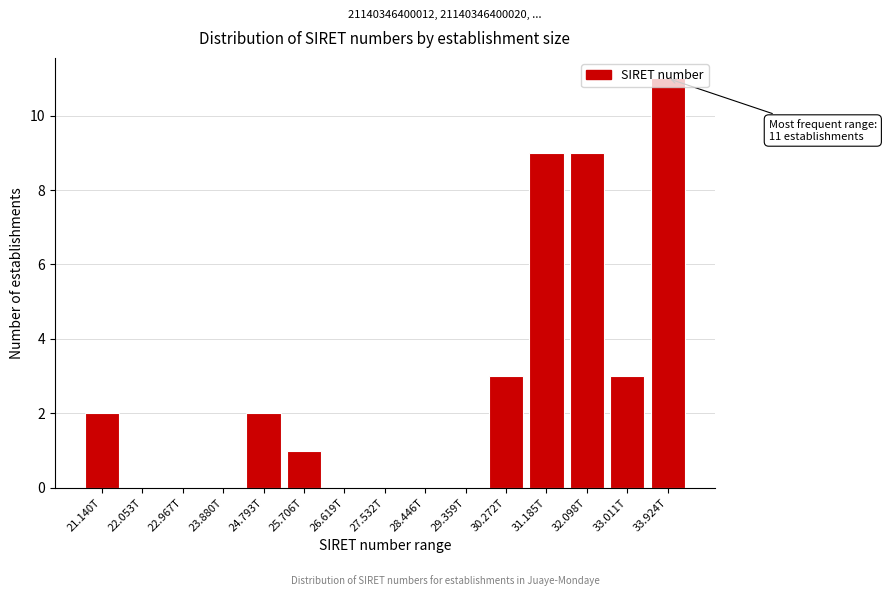

Which has a higher value, 24.793T or 25.706T?

24.793T